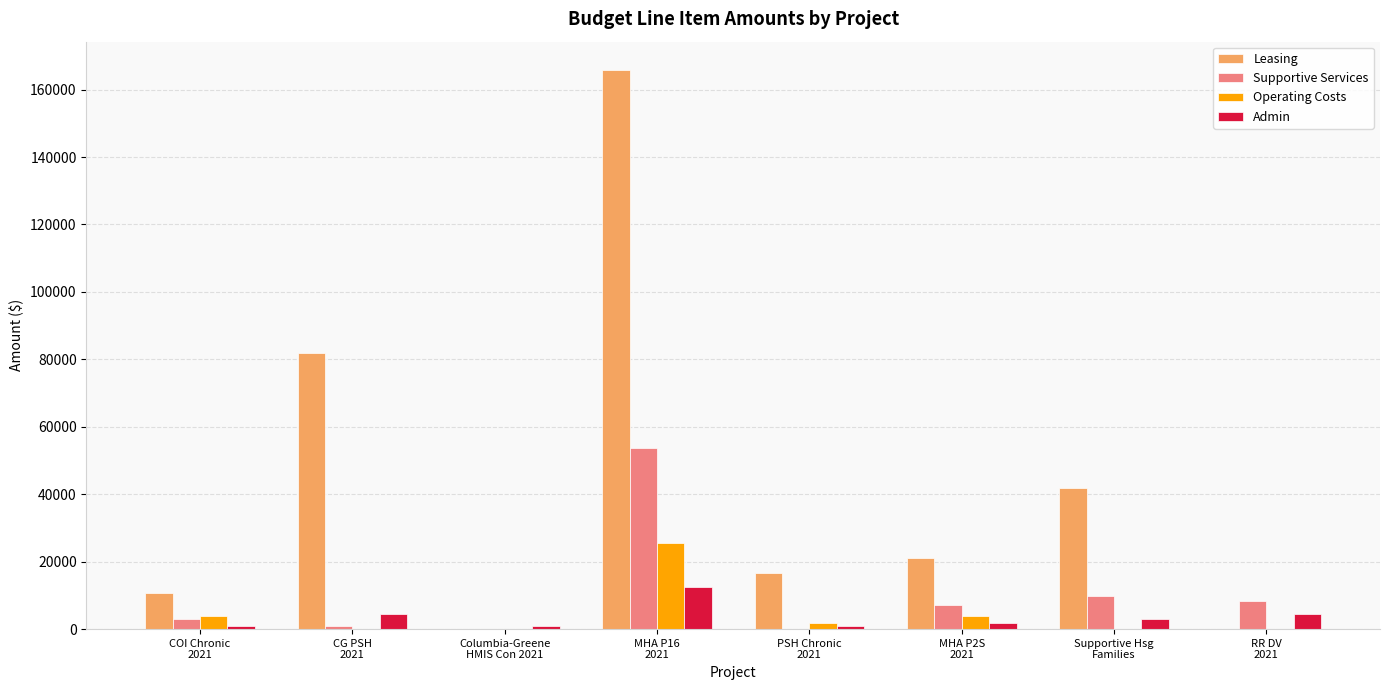

Count the number of data series in this chart.

4